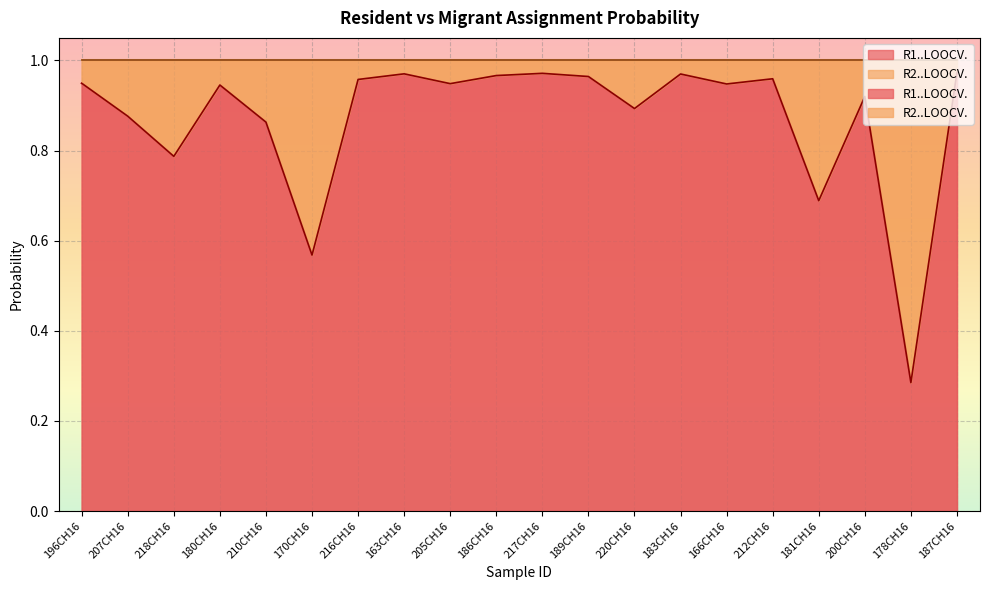

Reading left to right, what are all the values shown in this chart?

R1..LOOCV.: 196CH16=0.9	207CH16=0.9	218CH16=0.8	180CH16=0.9	210CH16=0.9	170CH16=0.6	216CH16=1.0	163CH16=1.0	205CH16=0.9	186CH16=1.0	217CH16=1.0	189CH16=1.0	220CH16=0.9	183CH16=1.0	166CH16=0.9	212CH16=1.0	181CH16=0.7	200CH16=0.9	178CH16=0.3	187CH16=1.0
R2..LOOCV.: 196CH16=0.9	207CH16=0.9	218CH16=0.8	180CH16=0.9	210CH16=0.9	170CH16=0.6	216CH16=1.0	163CH16=1.0	205CH16=0.9	186CH16=1.0	217CH16=1.0	189CH16=1.0	220CH16=0.9	183CH16=1.0	166CH16=0.9	212CH16=1.0	181CH16=0.7	200CH16=0.9	178CH16=0.3	187CH16=1.0